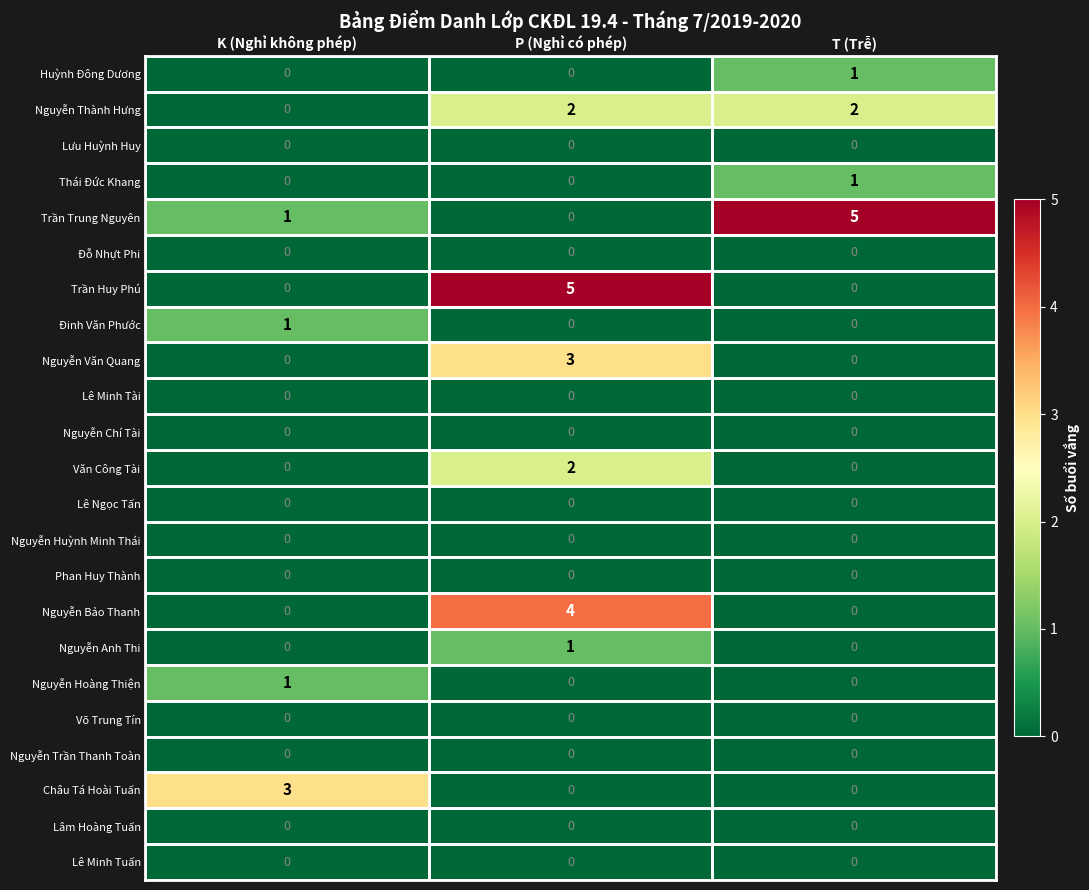

What is the total value across all series at K (Nghỉ không phép)?

6